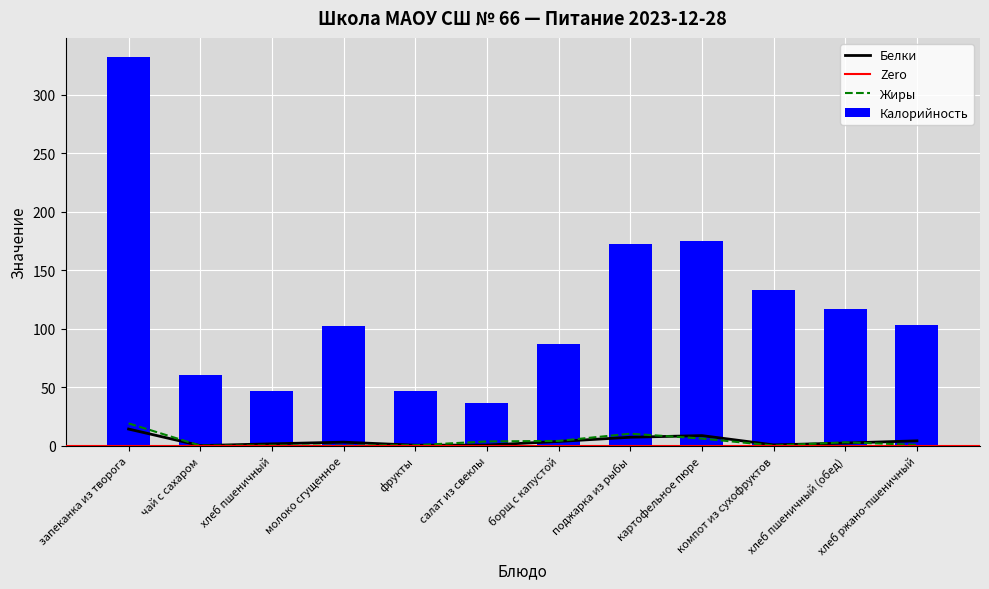

Which category has the lowest value across all series?

чай с сахаром